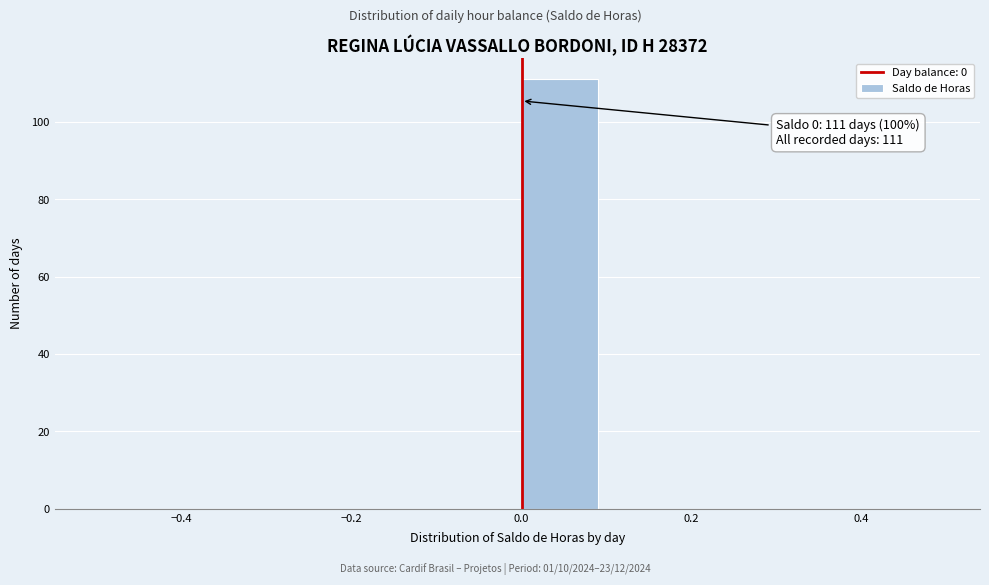

Over which range of the x-axis is the bar tallest?

0.0 to 0.1